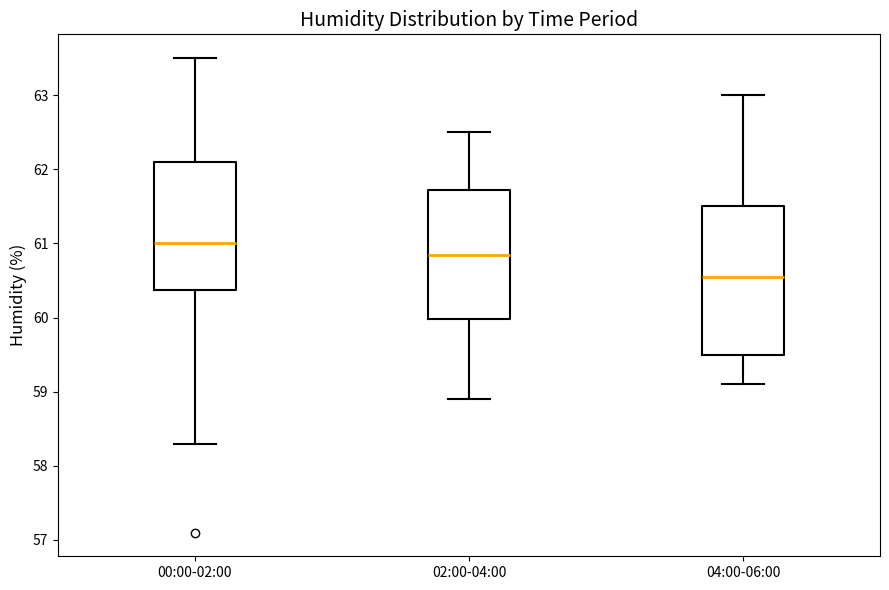

Where does the upper whisker of the box for 04:00-06:00 end on the y-axis? The values are not printed on the chart, so give them approximately, as read against the axis.

63.0